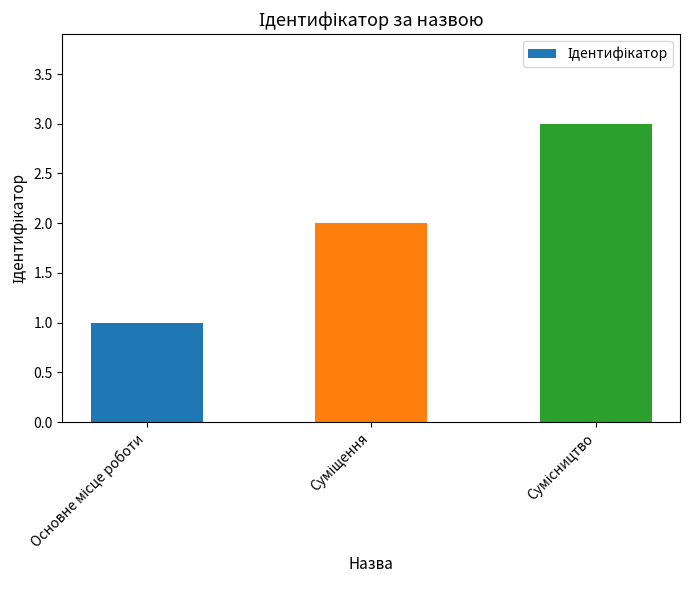

What is the sum of all values?

6